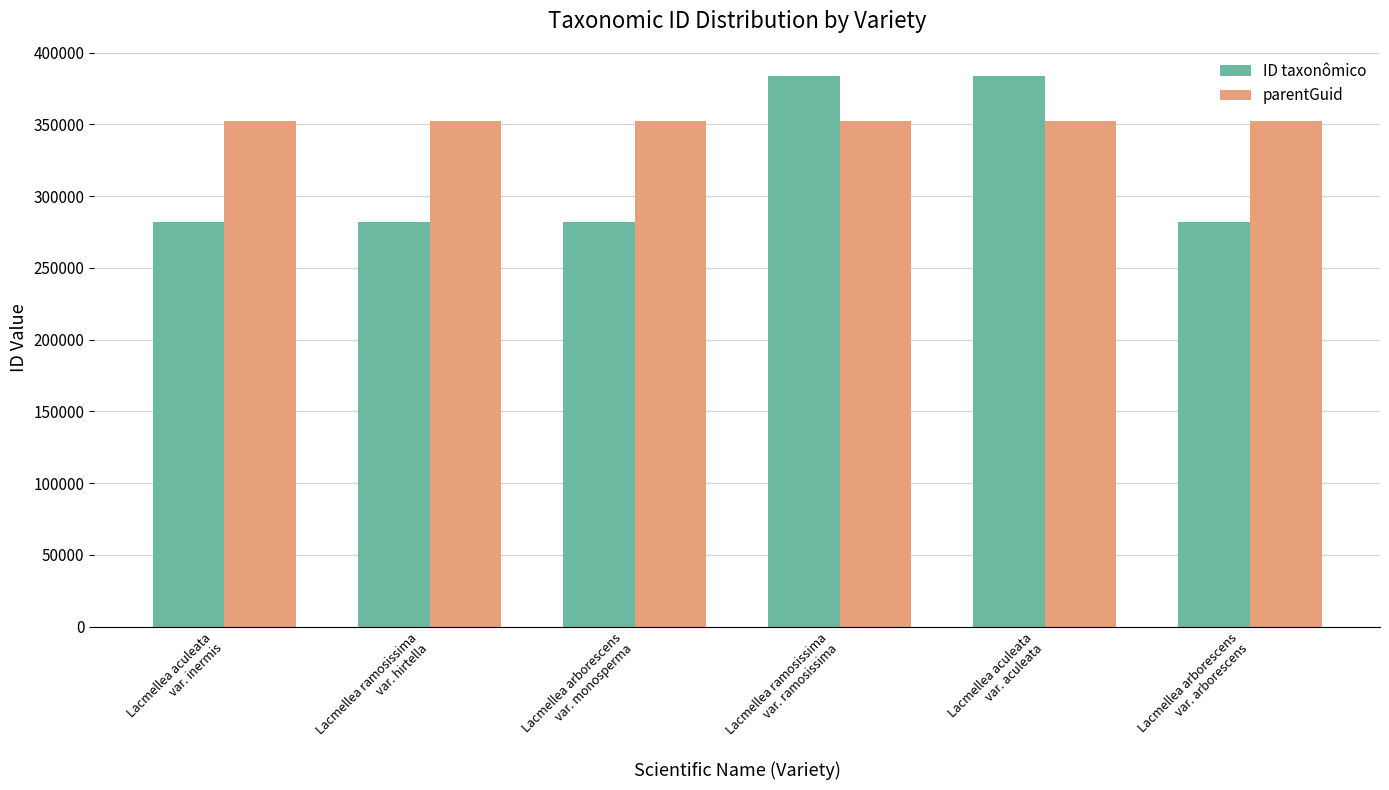

Read the parentGuid value at Lacmellea ramosissima
var. hirtella.

352257